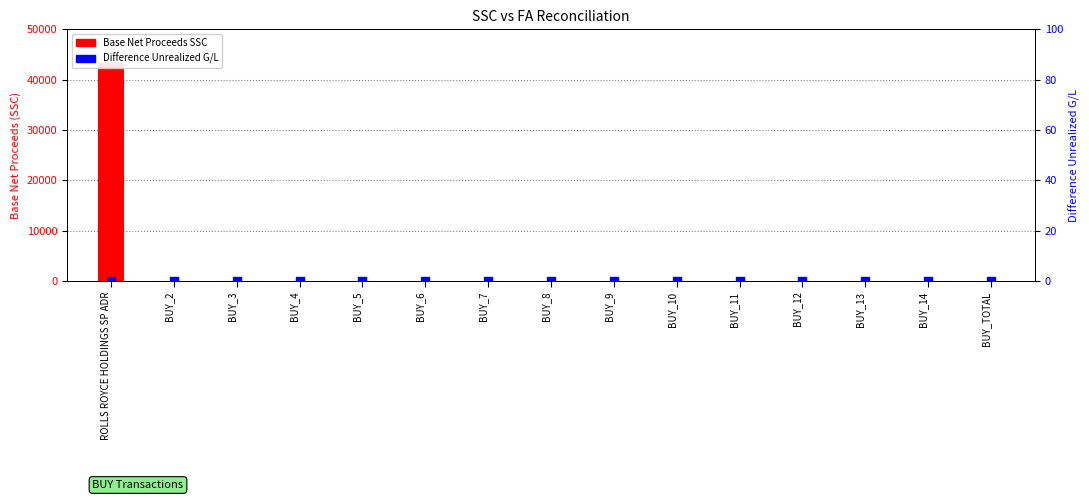

Which series contains the highest Y value?

Base Net Proceeds SSC